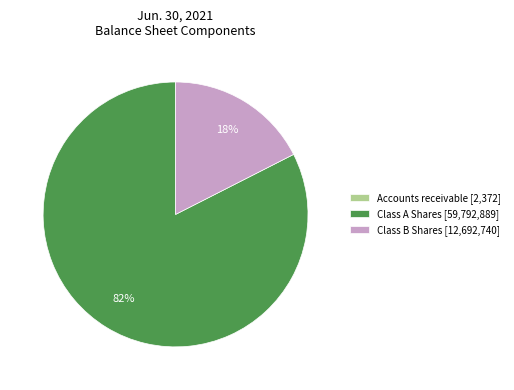

Is the sum of Class A Shares [59,792,889] and Class B Shares [12,692,740] greater than half?

Yes